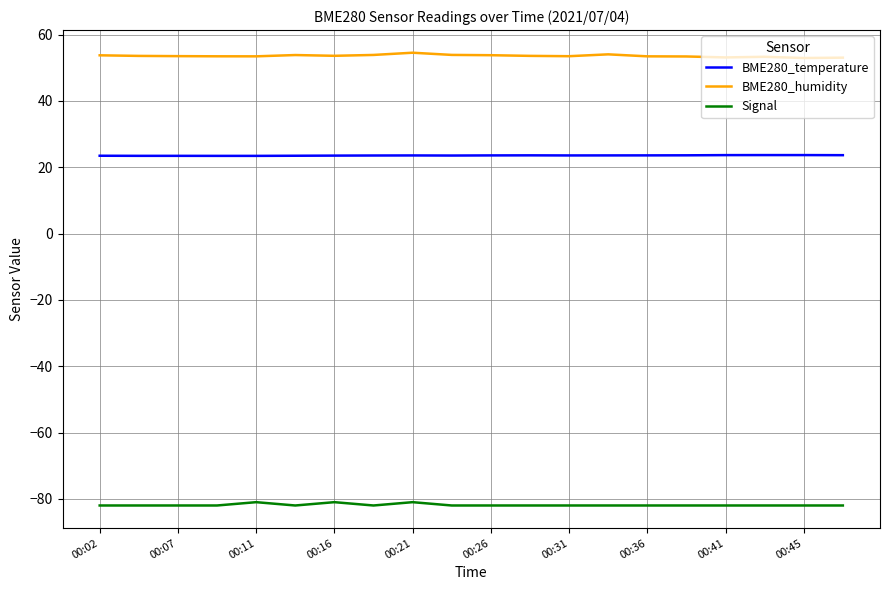

How many lines are shown in the chart?

3